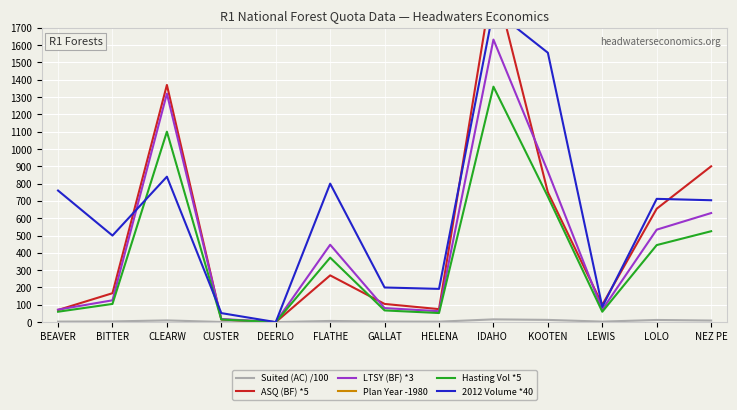

How many lines are shown in the chart?

6